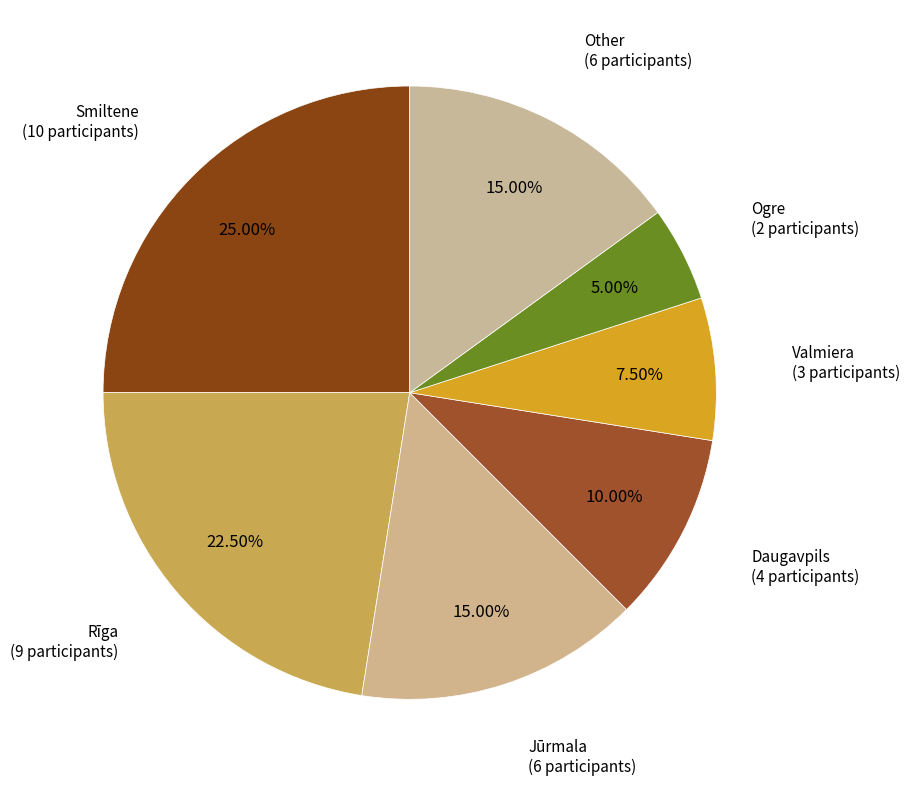

How many segments does this pie chart have?

7